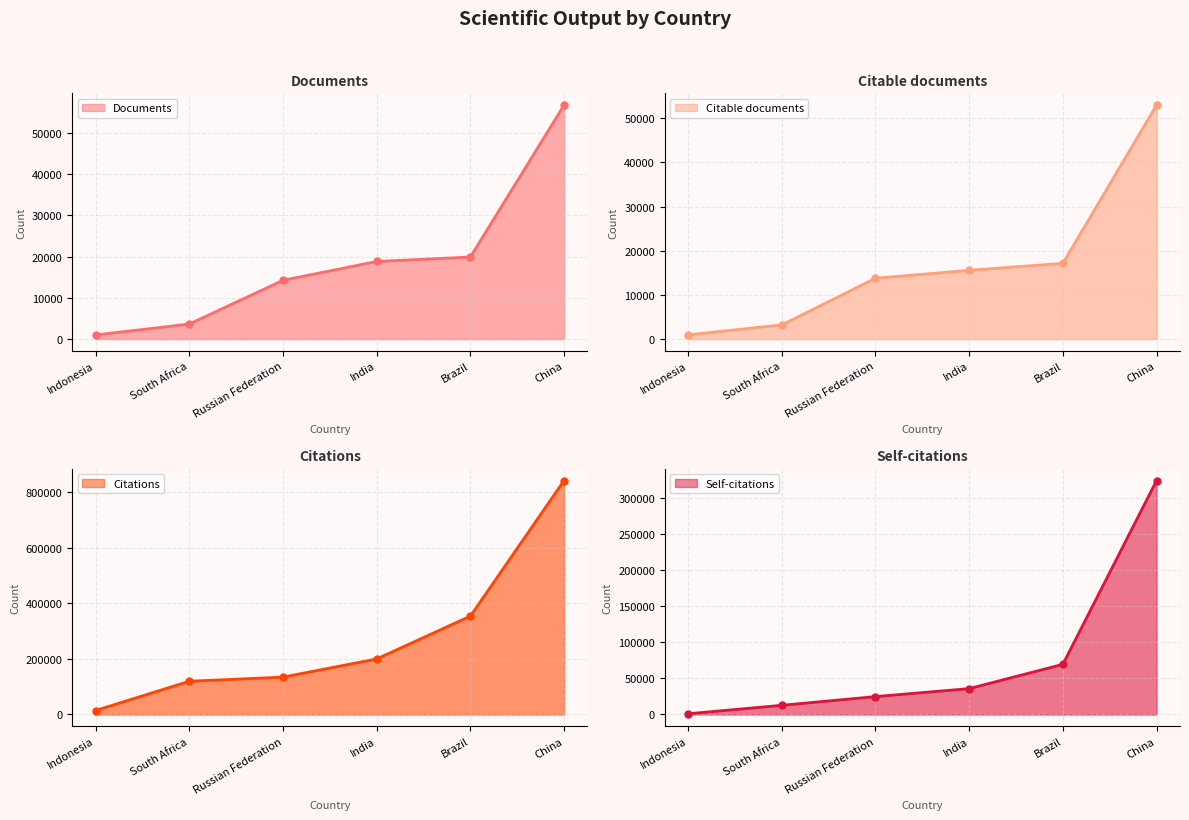

What position from the right is South Africa?

5